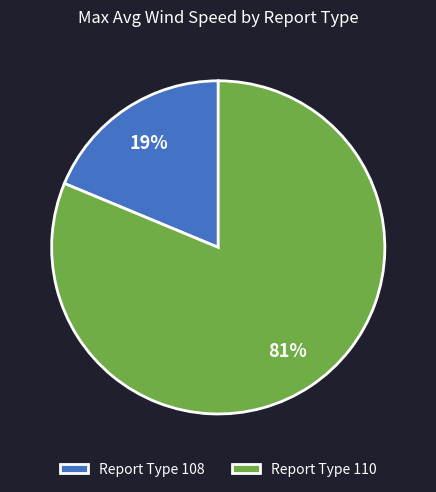

What percentage is the Report Type 108 slice, to the nearest percent?

19%